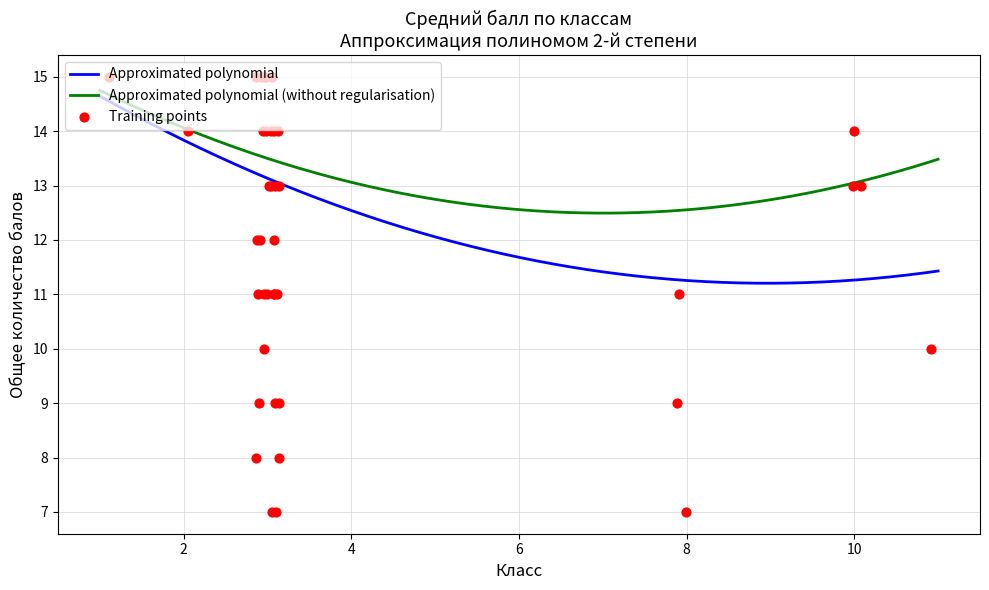

What is the lowest value of the Approximated polynomial (without regularisation) series?

12.5